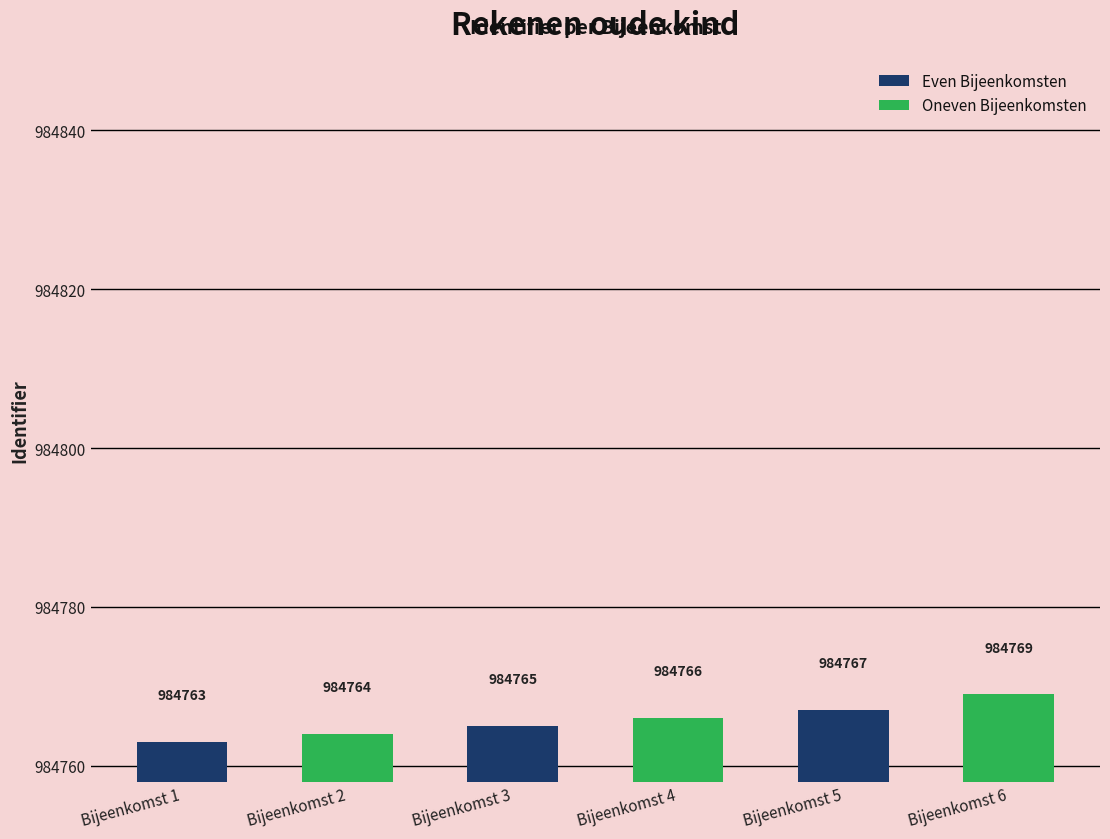

How many data points does each series have?

3